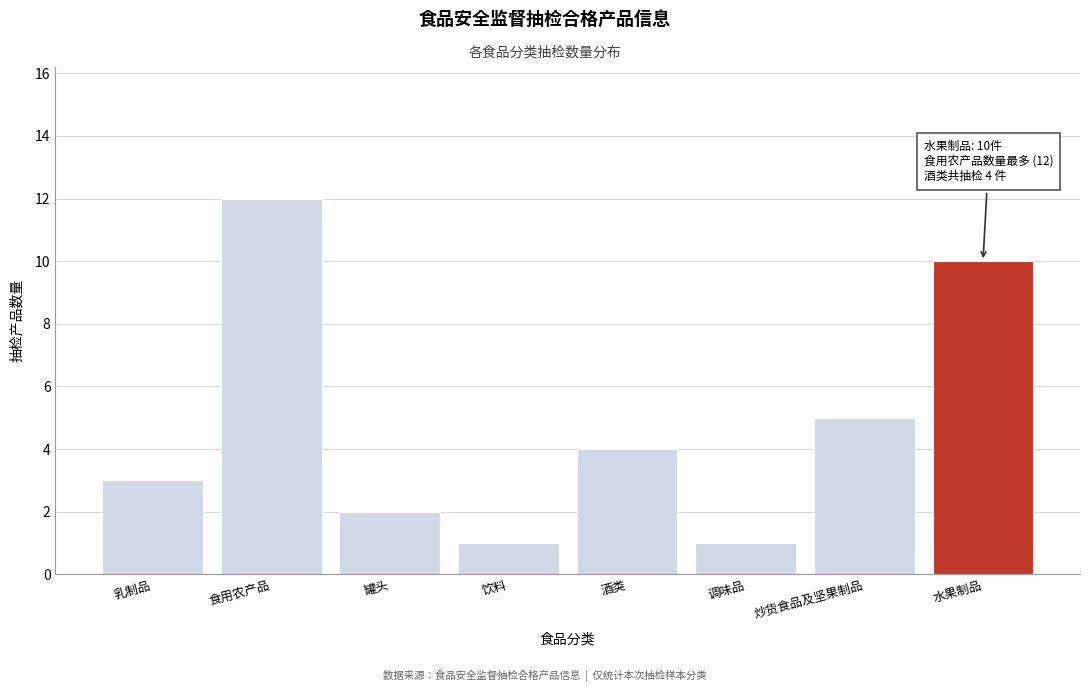

Reading left to right, list all the values displayed in this chart.

3	12	2	1	4	1	5	10